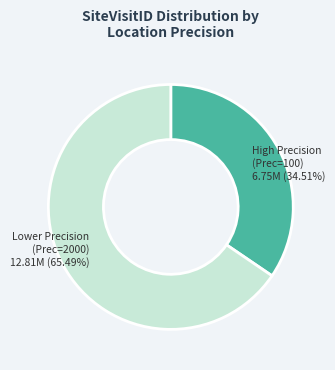

Is there any slice that represents more than half of the pie?

Yes